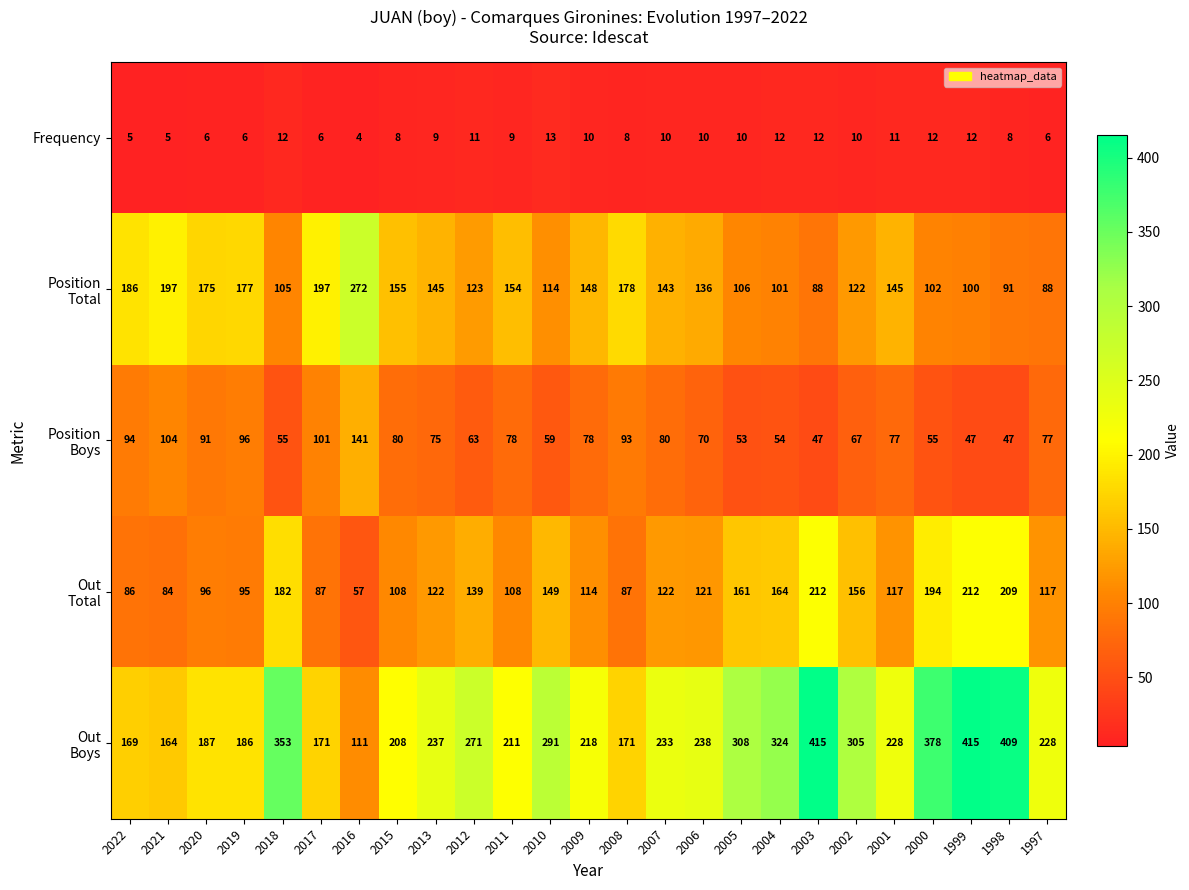

What is the minimum value shown in the chart?

4